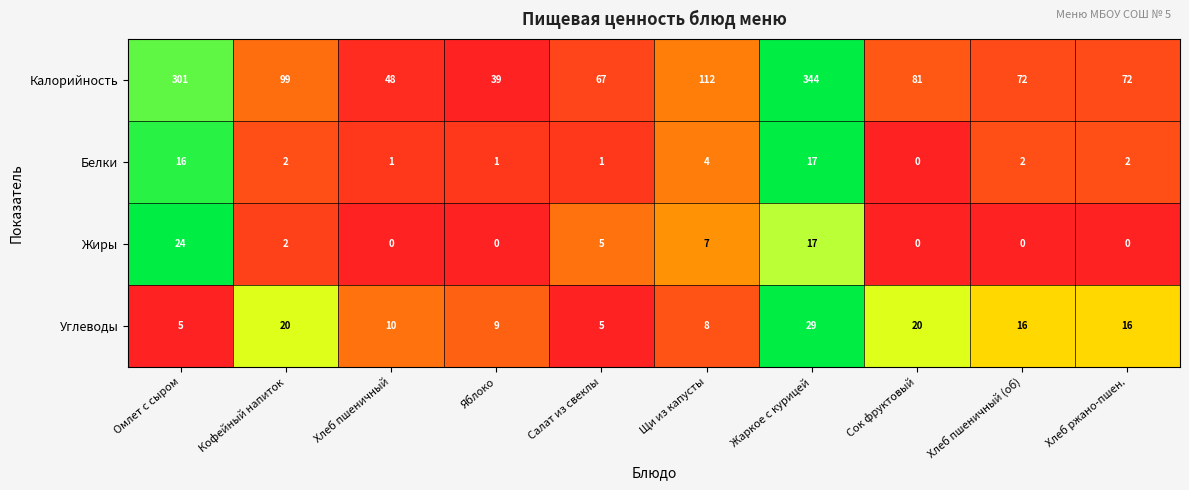

Rank the series by their maximum value, from highest to lowest.

Калорийность, Углеводы, Жиры, Белки